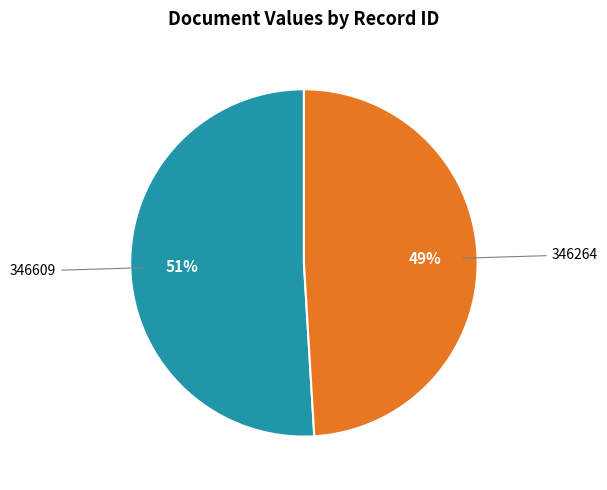

To the nearest percent, what is the average slice percentage?

50%